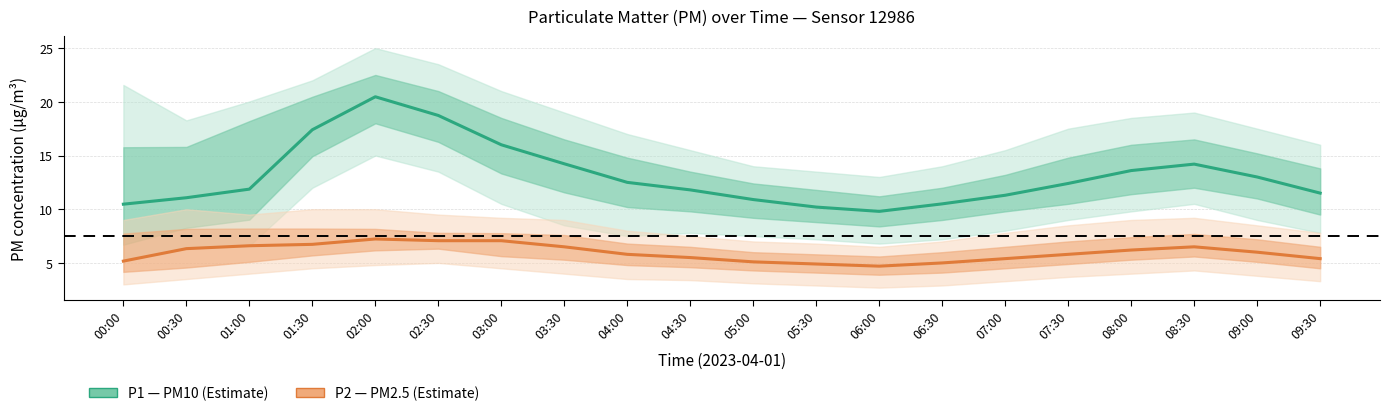

At which category does P1 (PM10) reach its first local peak?

02:00